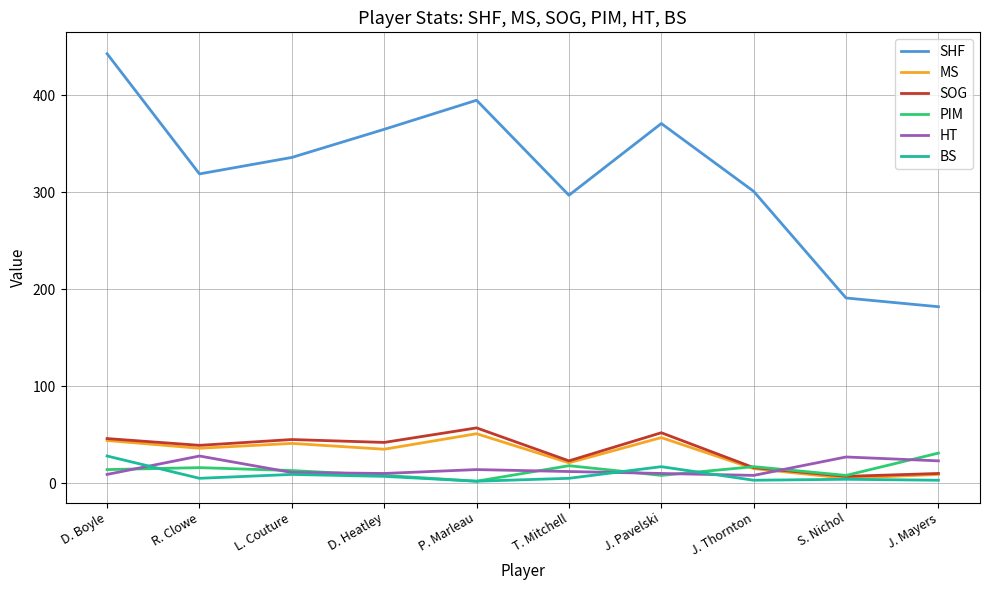

What is the difference between the maximum and minimum values in the SOG series?

50